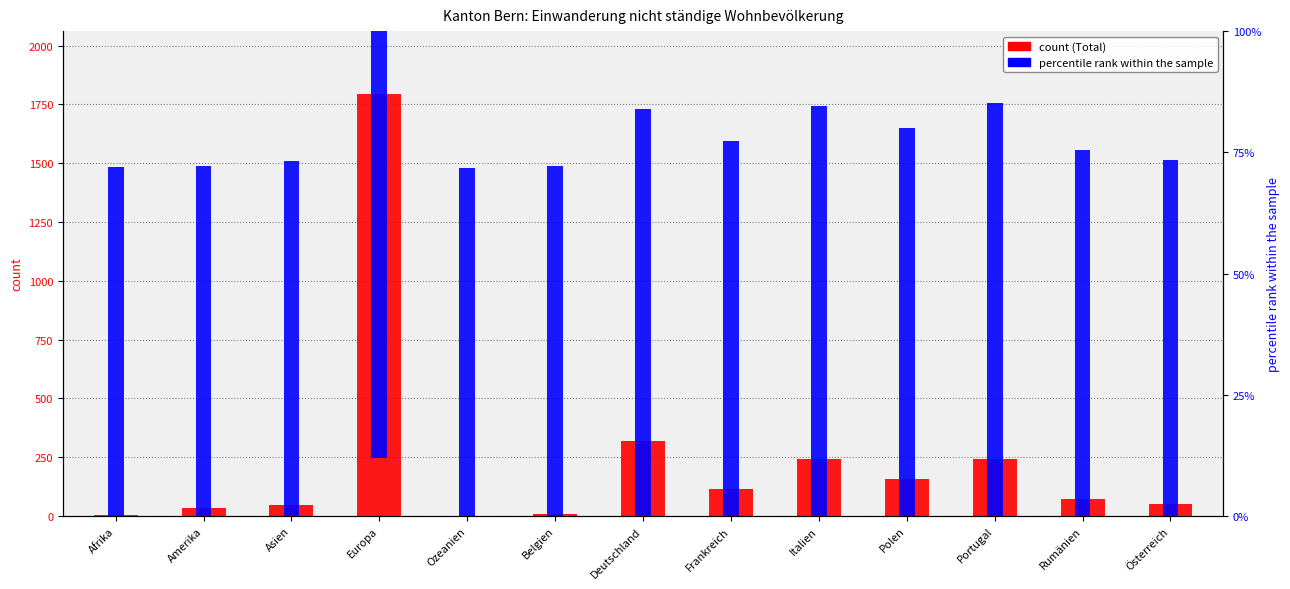

What is the difference between the maximum and minimum values?

1792